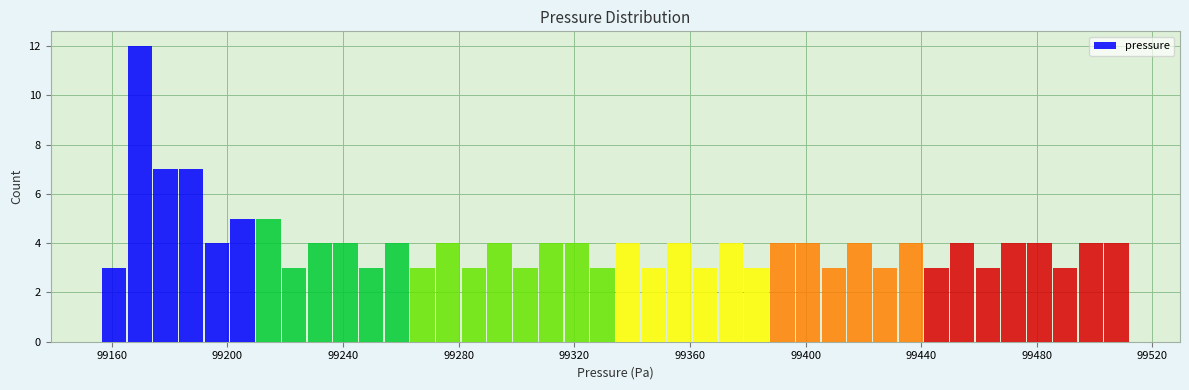

Read against the x-axis, roughly where is the centre of the tallest bar?

99170